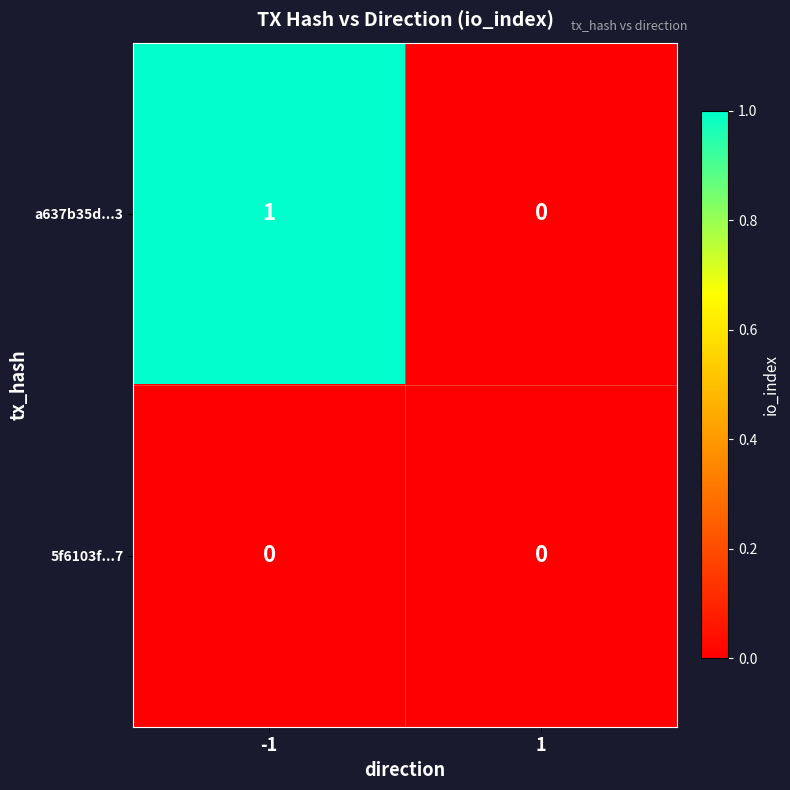

Is it true that 5f6103f...7 equals 0 at -1?

True